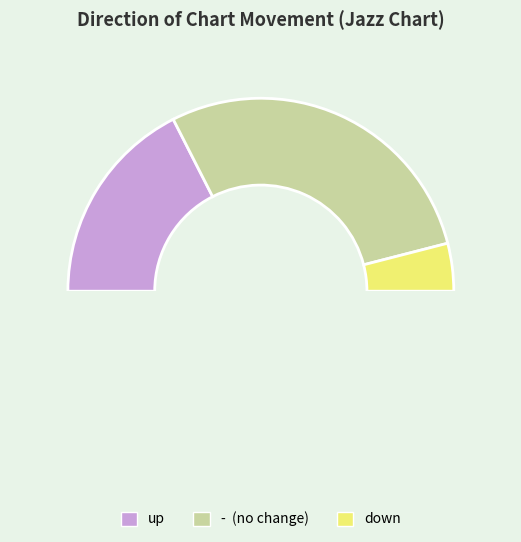

To the nearest percent, what is the difference between the down and up slice percentages?

27%